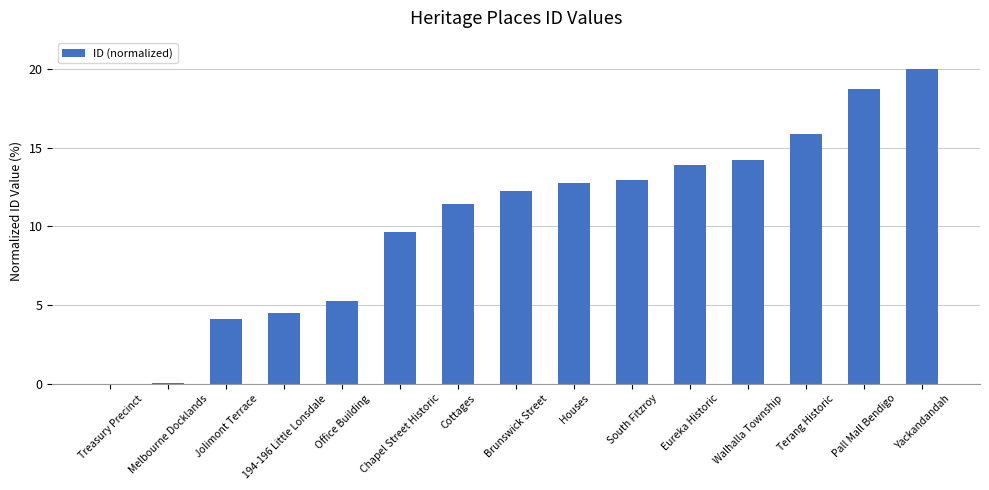

Read the value at Brunswick Street.

12.2